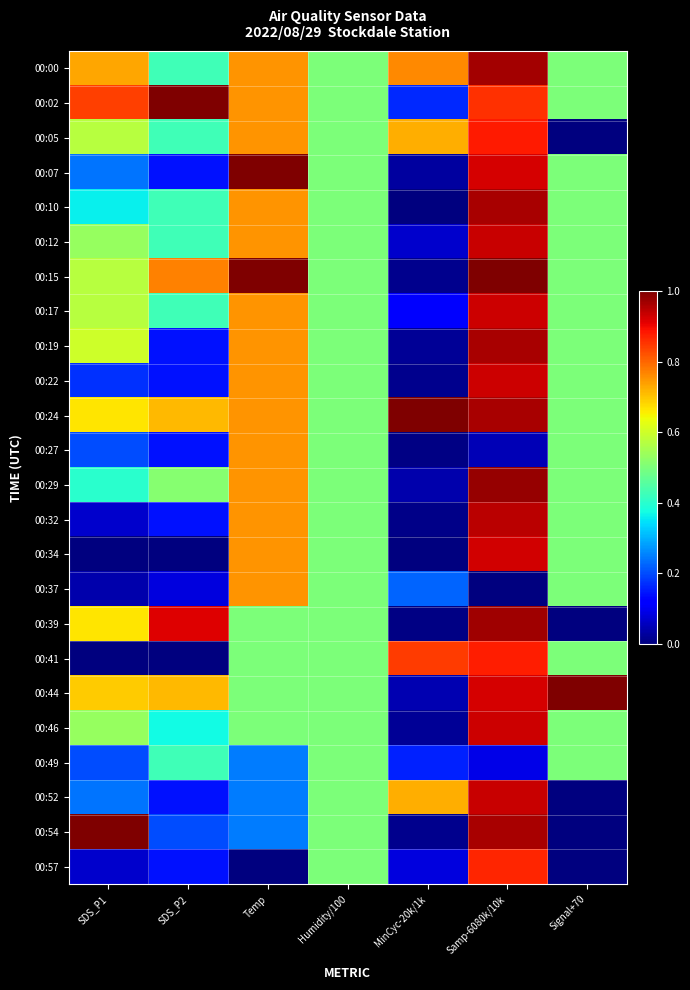

Which label corresponds to the smallest value in the chart?

Signal+70